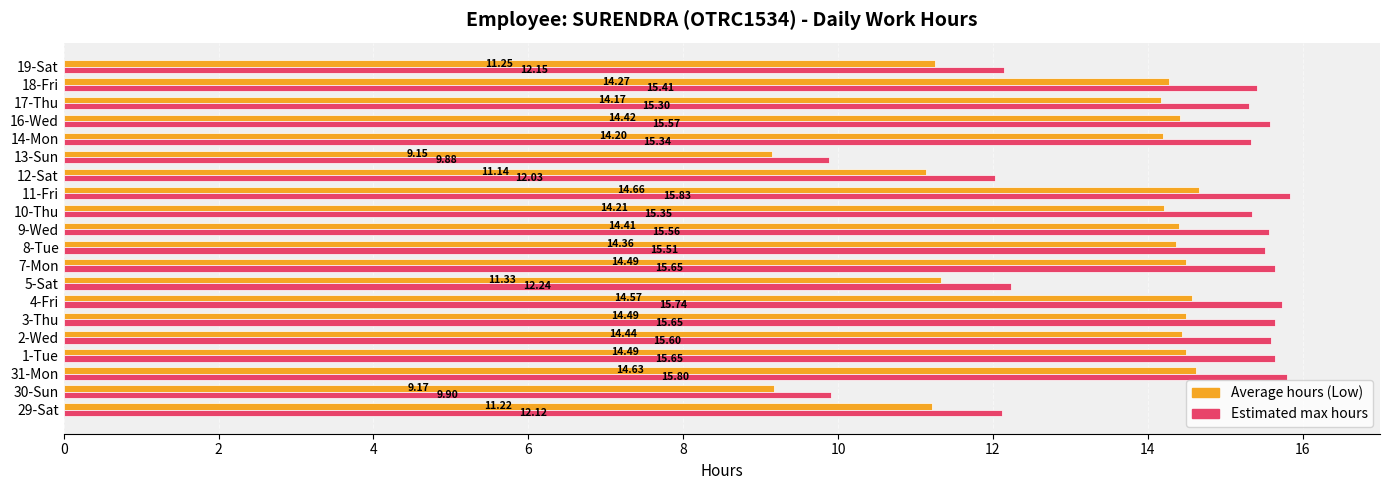

At how many categories does at least one series exceed 10?

18